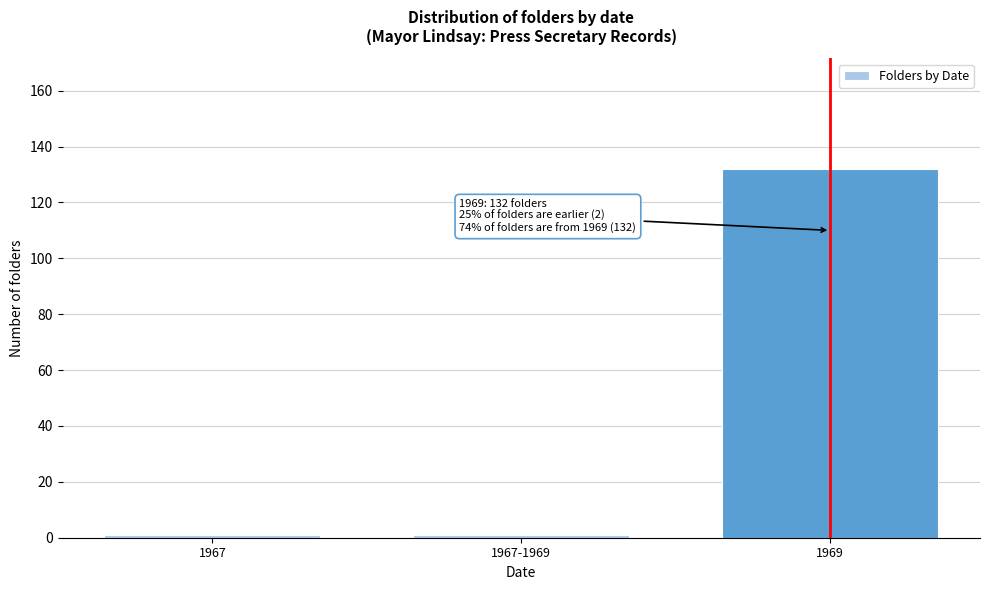

Reading left to right, transcribe all the data shown in this chart.

1	1	132